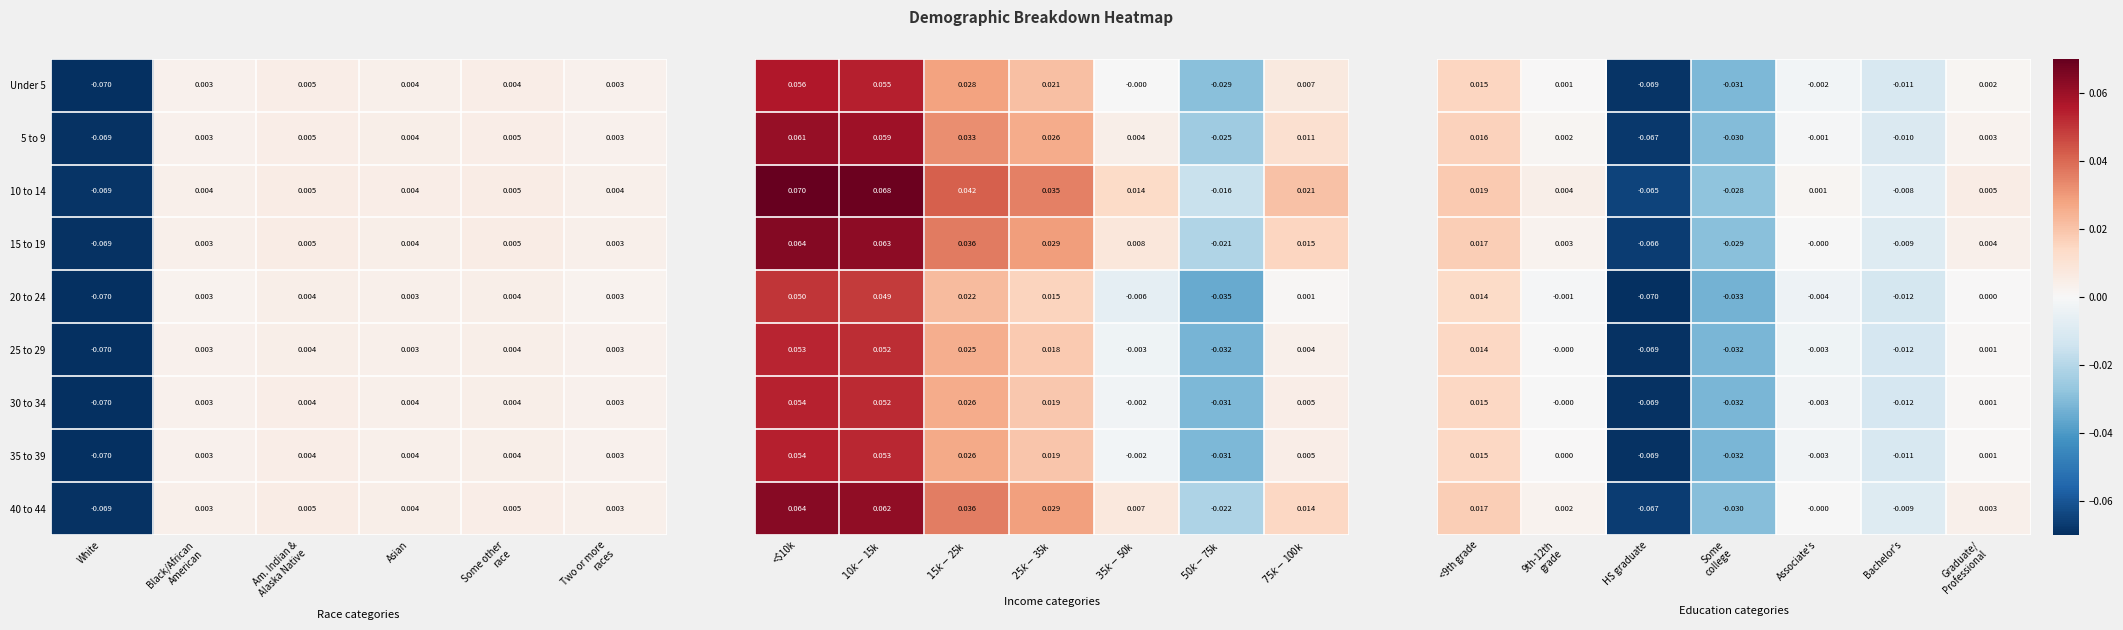

At which label does 20 to 24 reach its minimum?

White